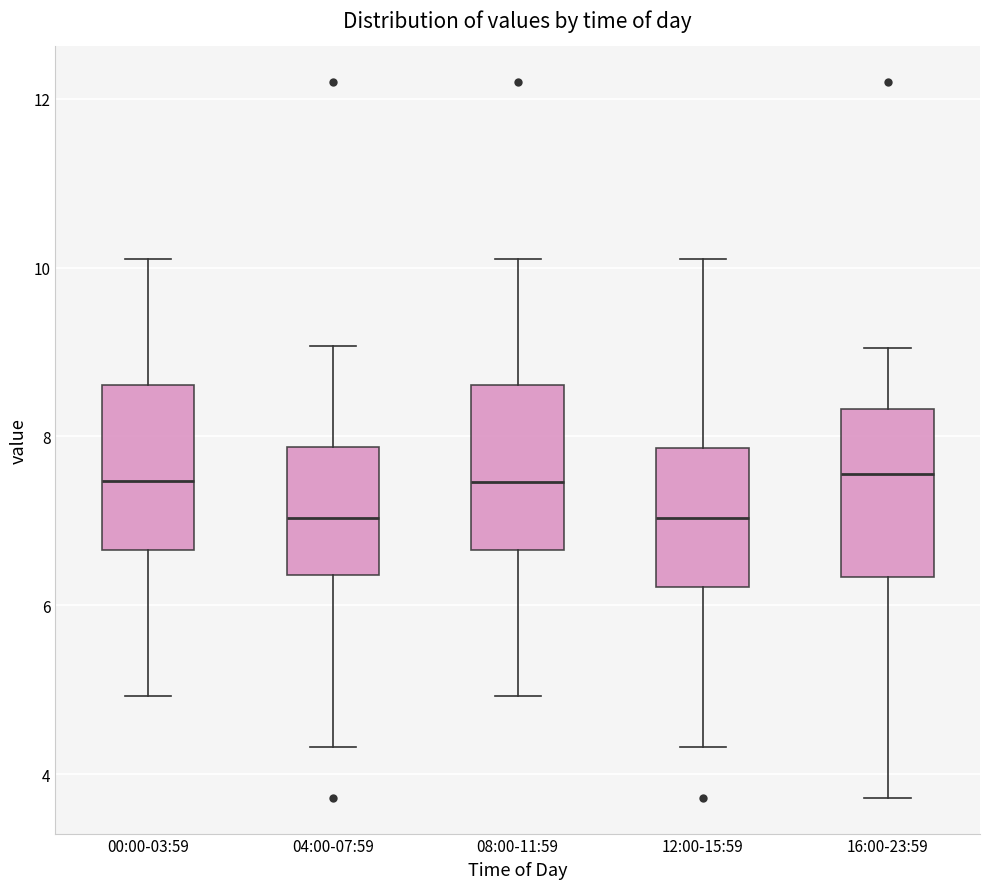

Reading left to right, transcribe this box plot: for each box, give where its median line is, the range the box spans, and where its two whiskers end, as read against the y-axis. The values are not printed on the chart, so give them approximately, as read against the axis.

00:00-03:59: median 7.4, box 6.6 to 8.6, whiskers 5.0 to 10.2
04:00-07:59: median 7.0, box 6.4 to 7.8, whiskers 4.4 to 9.0
08:00-11:59: median 7.4, box 6.6 to 8.6, whiskers 5.0 to 10.2
12:00-15:59: median 7.0, box 6.2 to 7.8, whiskers 4.4 to 10.2
16:00-23:59: median 7.6, box 6.4 to 8.4, whiskers 3.8 to 9.0